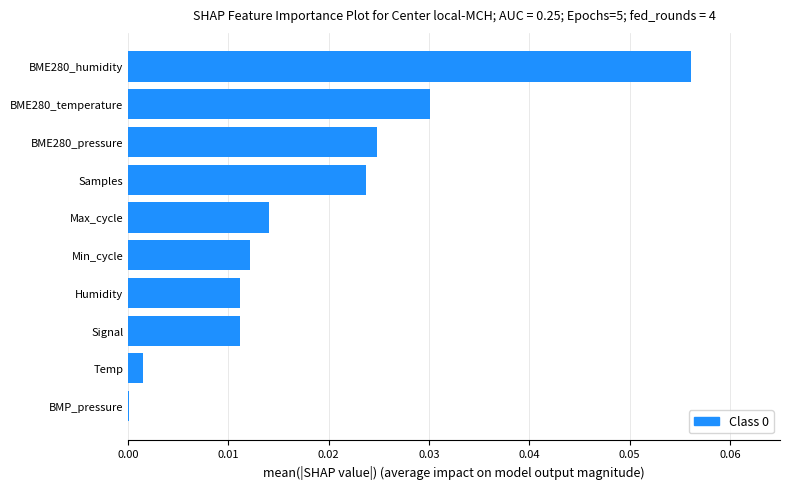

The value at BME280_pressure is 0.0. True or false?

True